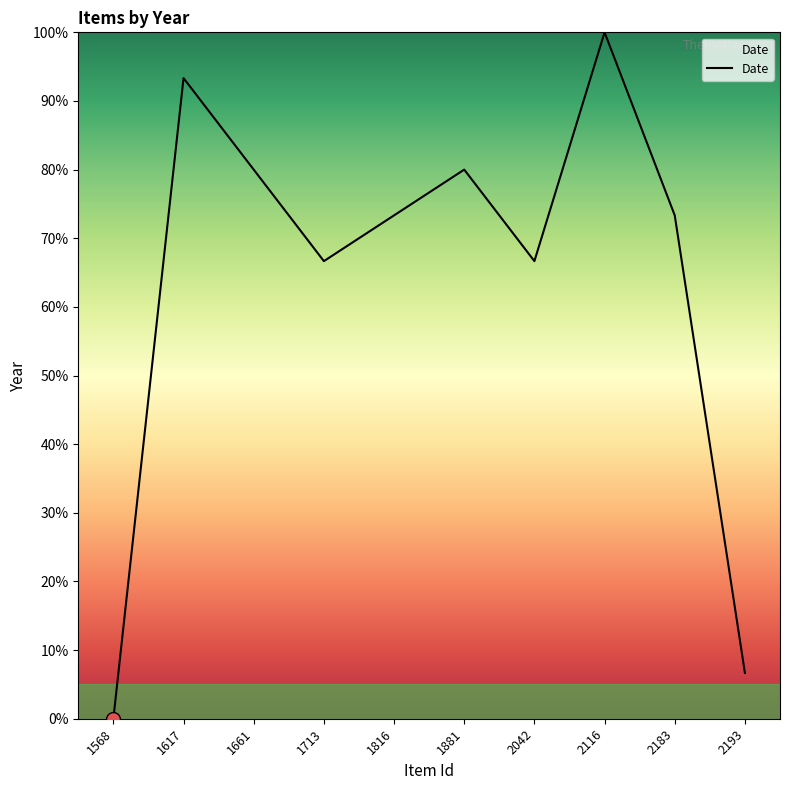

Where does the data first go above 73?

1617